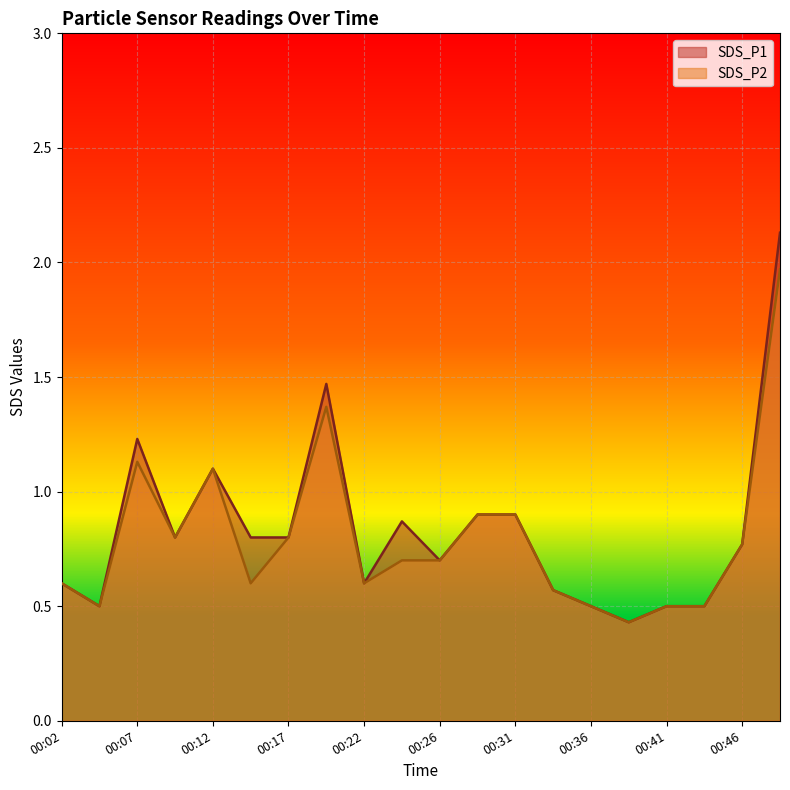

Reading left to right, extract all data points from this chart.

SDS_P1: 00:02=0.6	00:04=0.5	00:07=1.2	00:09=0.8	00:12=1.1	00:14=0.8	00:17=0.8	00:19=1.5	00:22=0.6	00:24=0.9	00:26=0.7	00:29=0.9	00:31=0.9	00:34=0.6	00:36=0.5	00:39=0.4	00:41=0.5	00:44=0.5	00:46=0.8	00:49=2.1
SDS_P2: 00:02=0.6	00:04=0.5	00:07=1.1	00:09=0.8	00:12=1.1	00:14=0.6	00:17=0.8	00:19=1.4	00:22=0.6	00:24=0.7	00:26=0.7	00:29=0.9	00:31=0.9	00:34=0.6	00:36=0.5	00:39=0.4	00:41=0.5	00:44=0.5	00:46=0.8	00:49=2.0